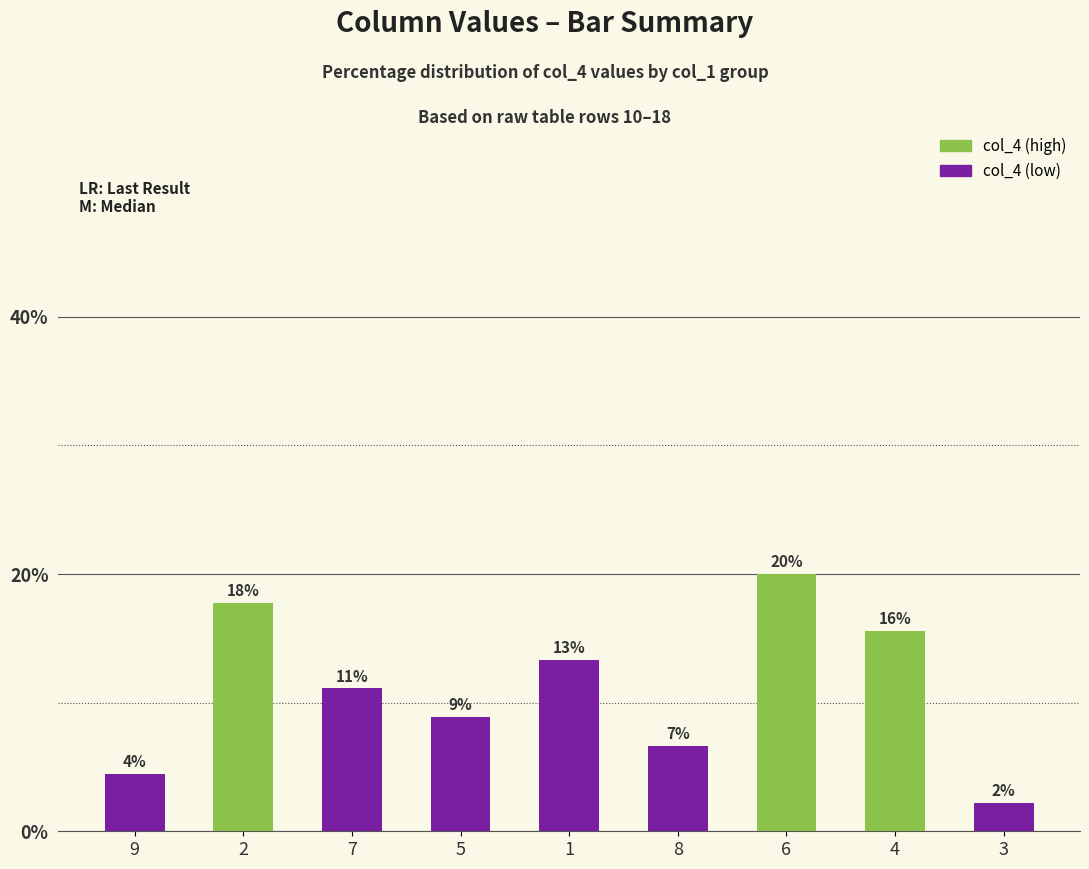

Where does the data first go above 11?

2